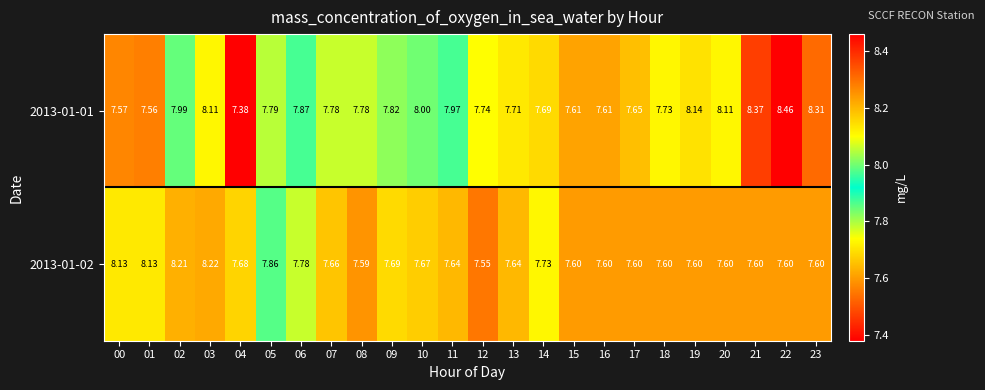

Is the value of 2013-01-01 at 06 greater than the value of 2013-01-02 at 19?

Yes